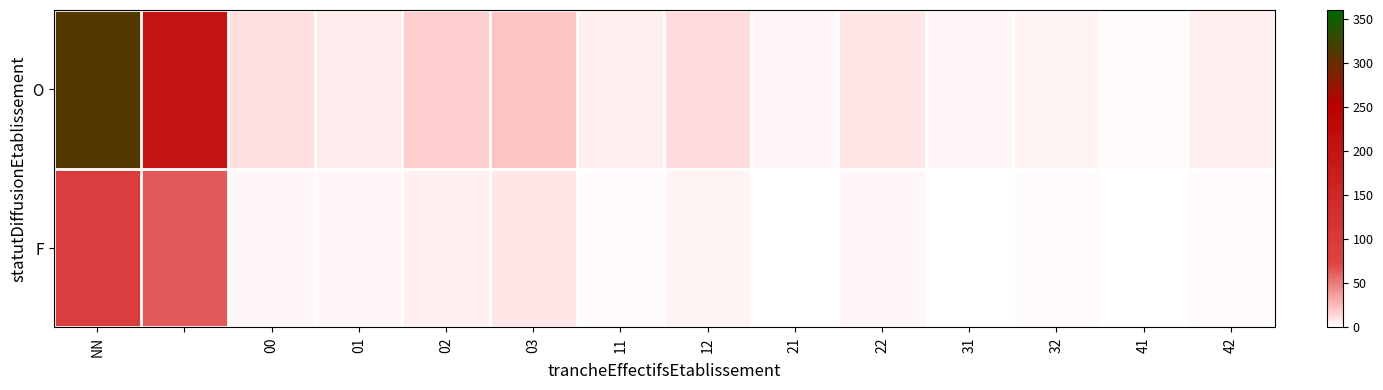

Which series has the widest spread of values?

O